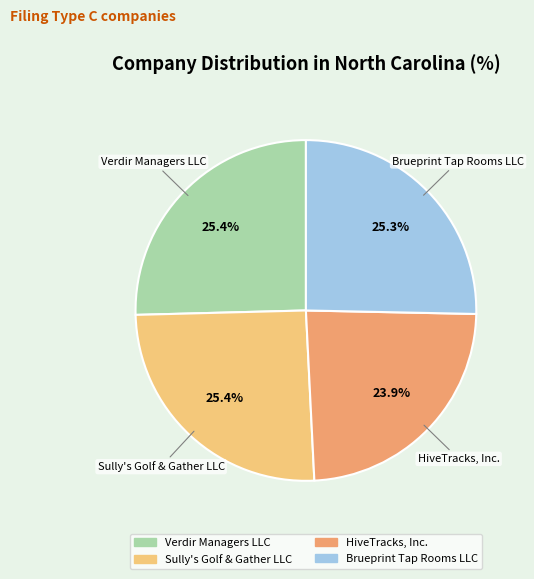

Does any single category account for the majority?

No